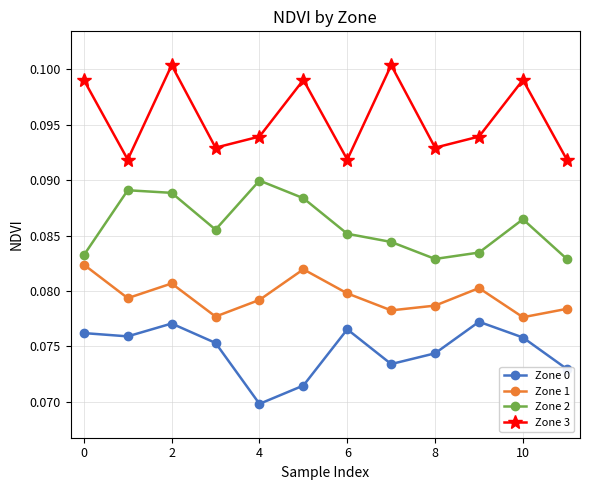

How many interior local valleys does the Zone 1 series have?

4